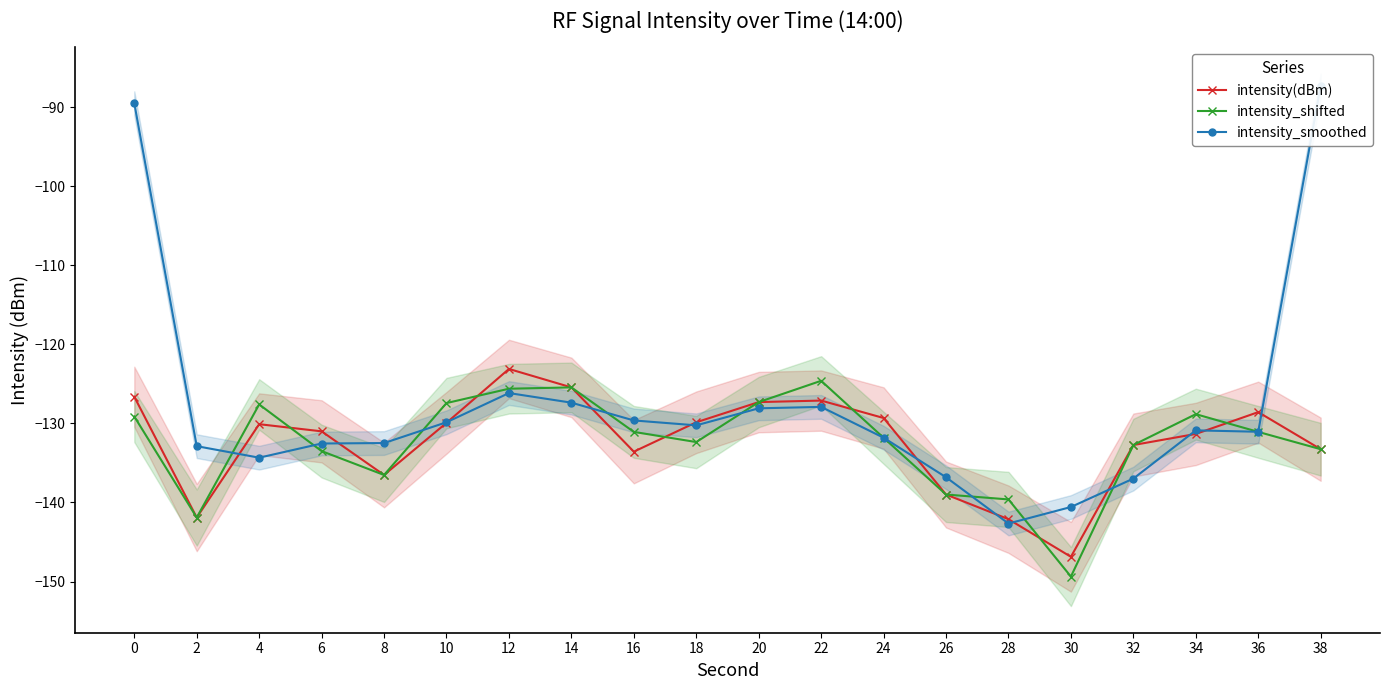

True or false: intensity_shifted and intensity(dBm) intersect in this chart.

True